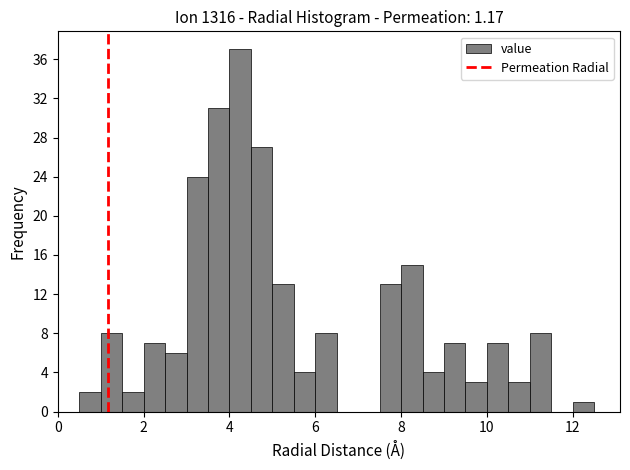

Around what value on the x-axis is the tallest bar? Give the approximate position of its centre, as read against the axis.

4.2